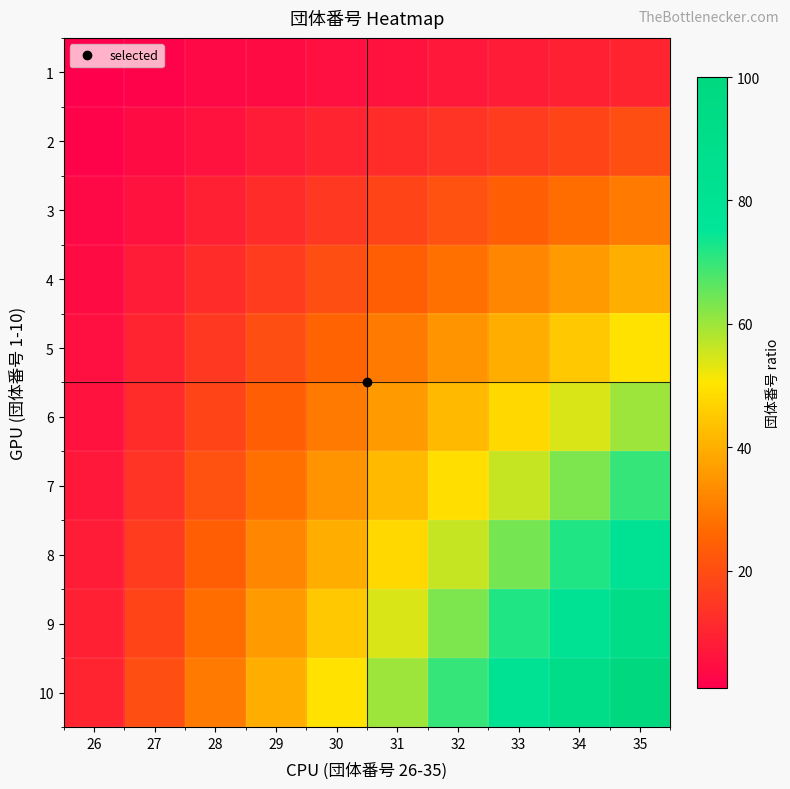

Count the number of categories in the chart.

10